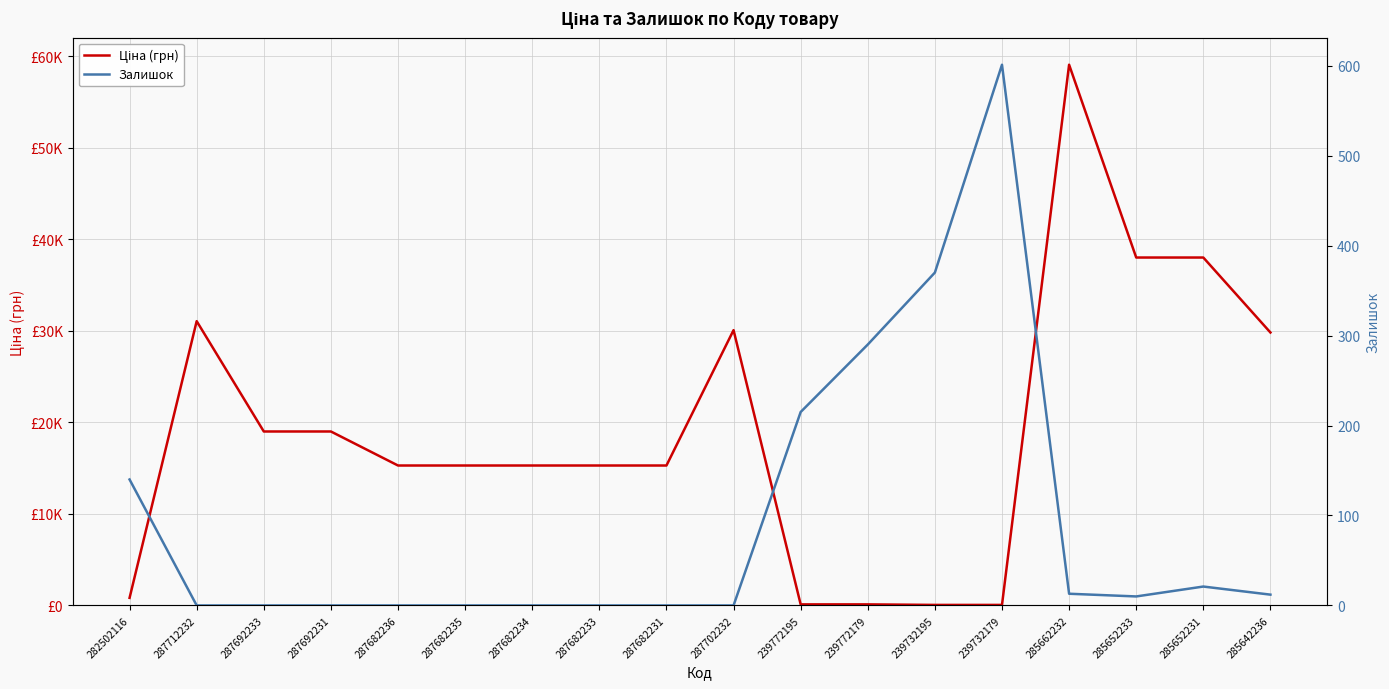

What is the average value of the Залишок series?

92.9